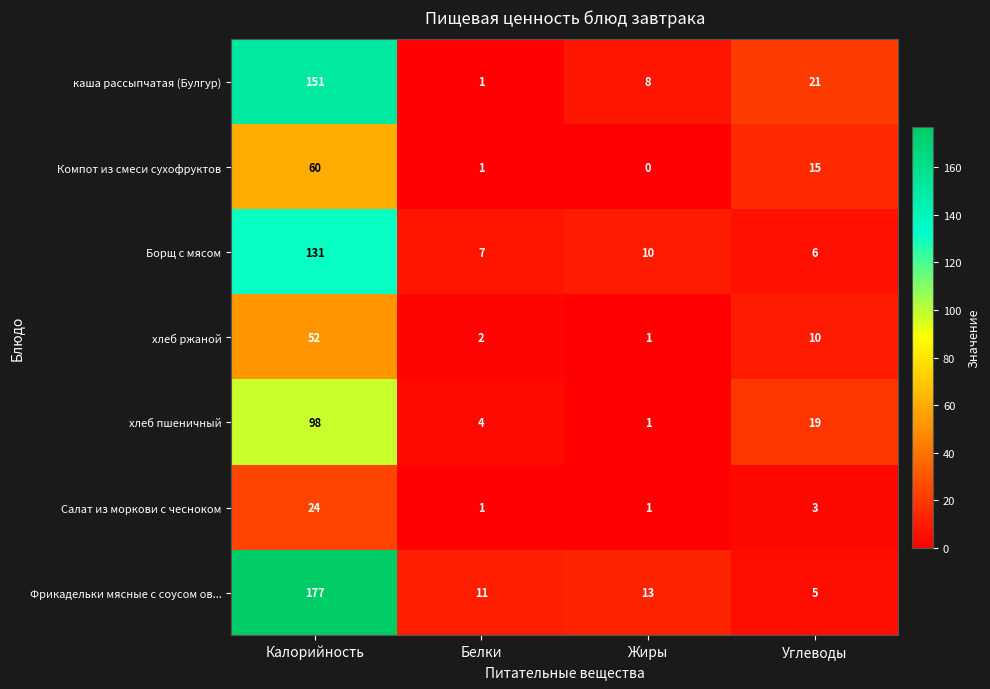

At which category does the chart reach its peak across all series?

Калорийность